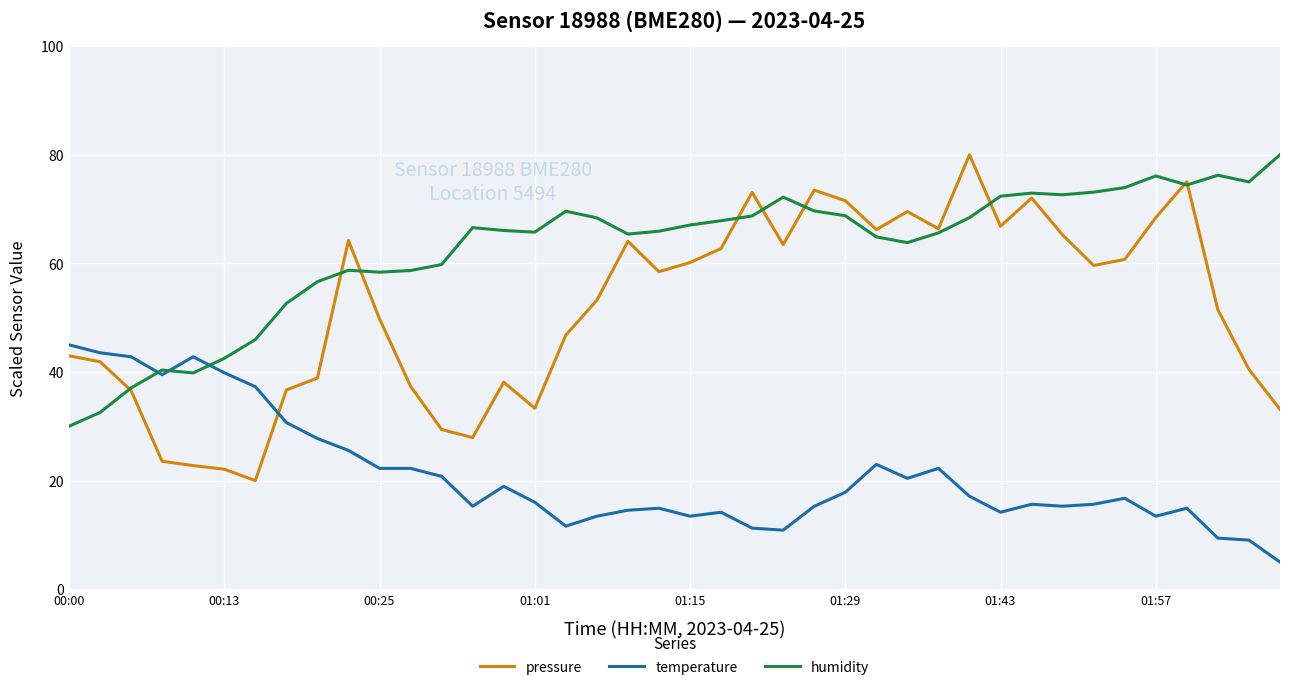

True or false: pressure and temperature intersect in this chart.

True